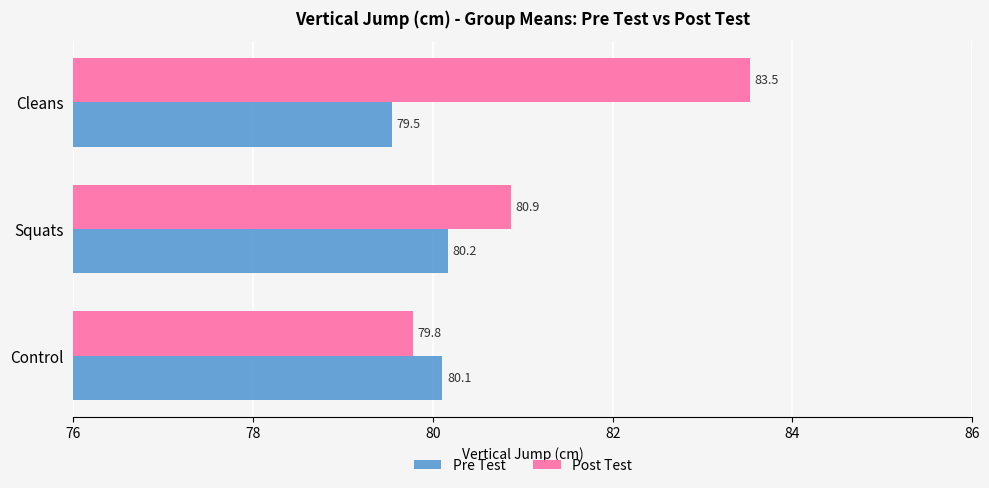

How many series are shown in this chart?

2